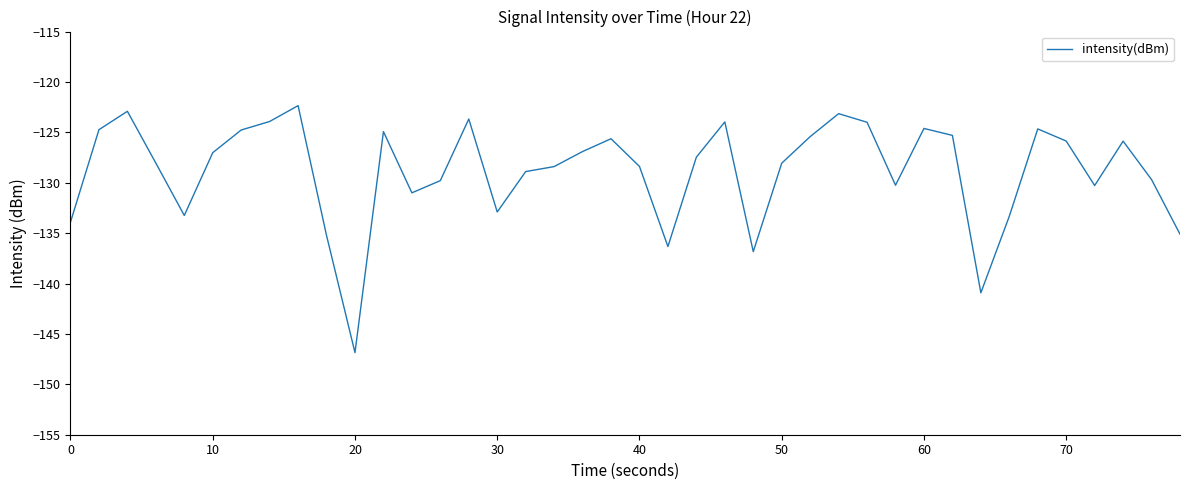

What is the smallest value displayed?

-146.9